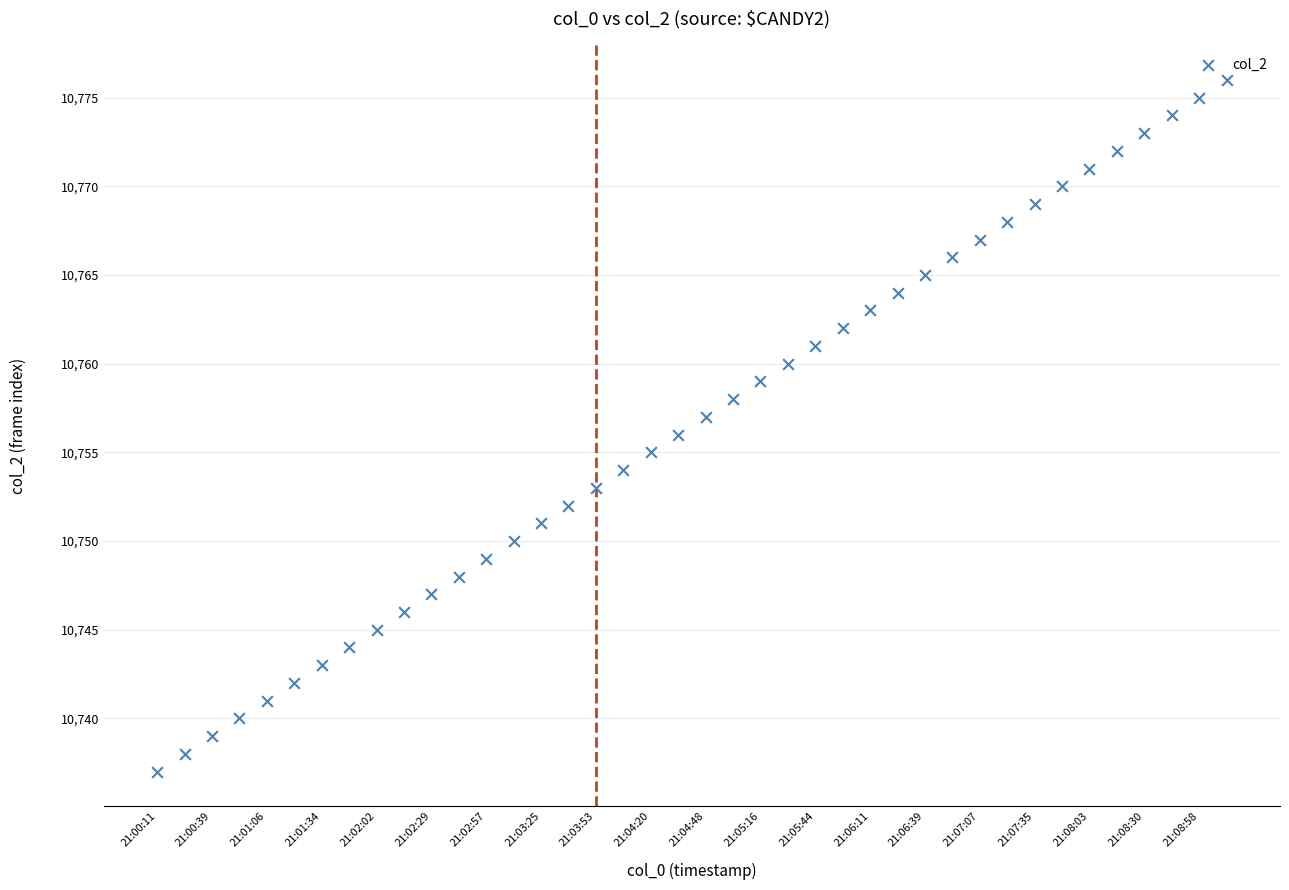

What is the range of Y values (max minus min)?

39